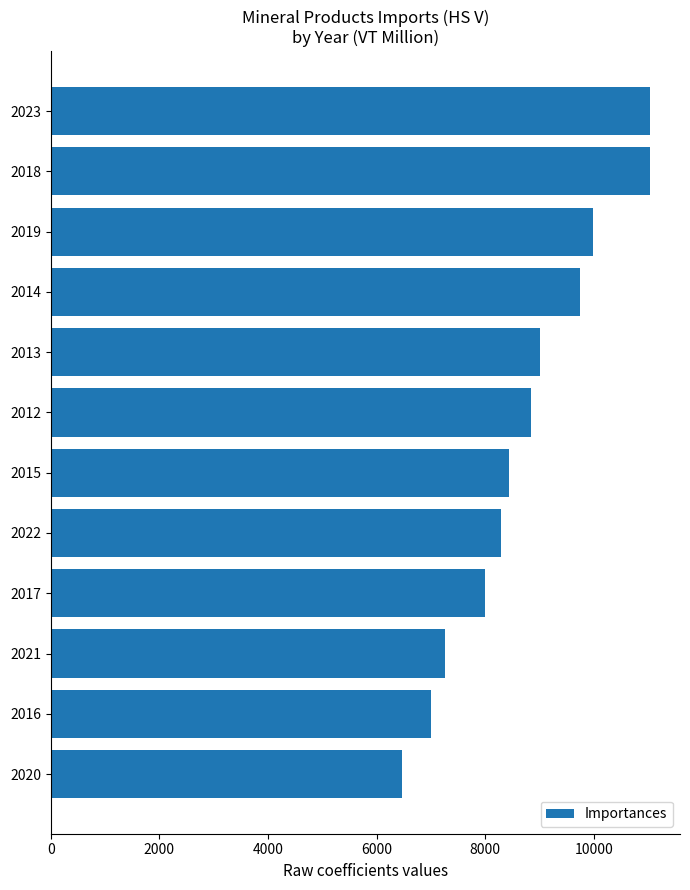

Between 2018 and 2016, which is larger?

2018